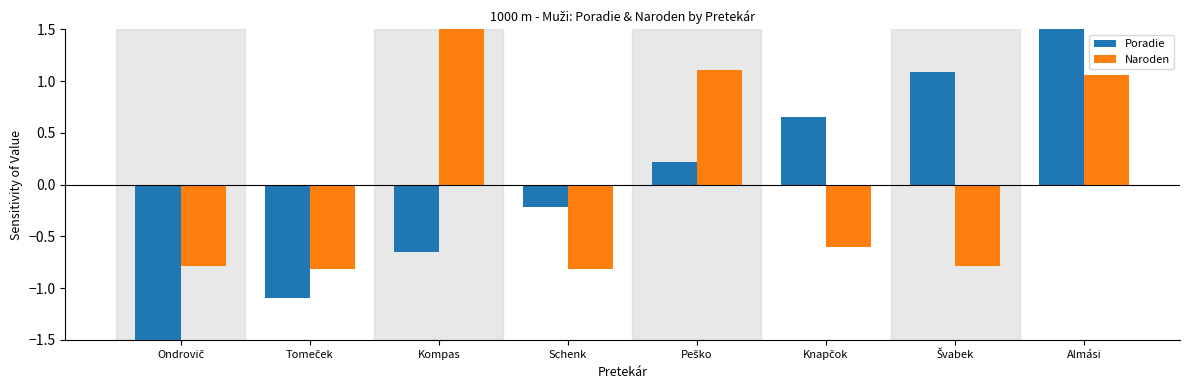

Which category has the highest value in the Naroden series?

Kompas